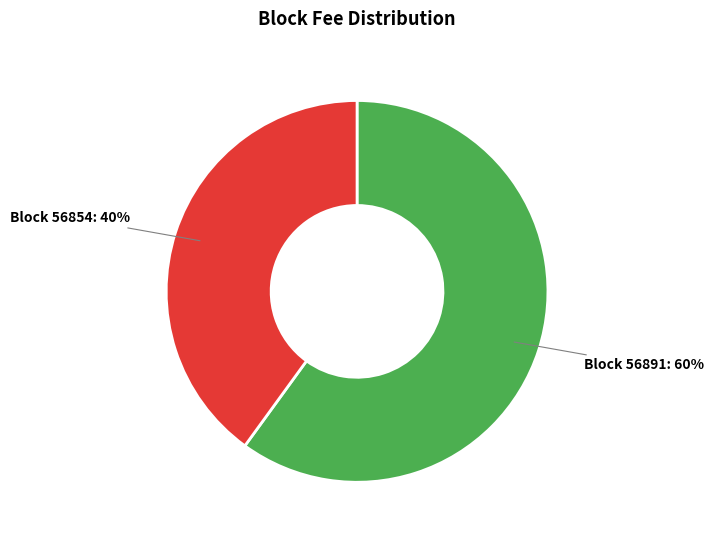

To the nearest percent, what is the average slice percentage?

50%